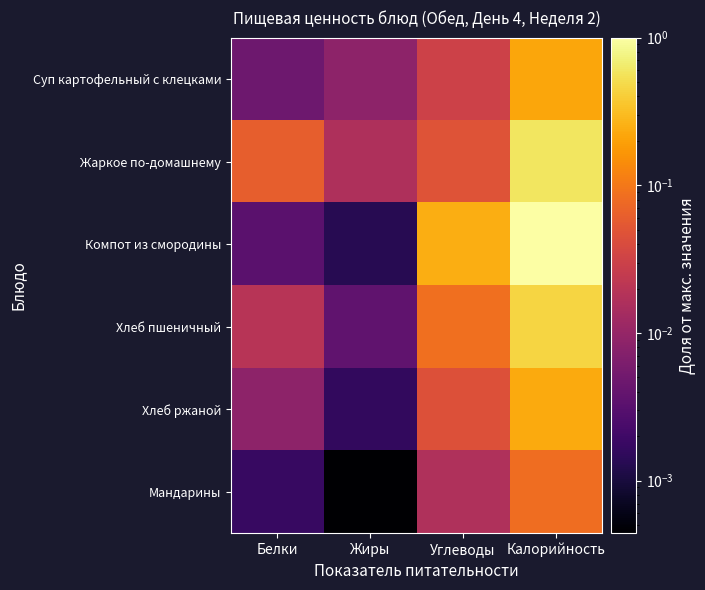

Reading right to left, what are all the values shown in this chart?

Суп картофельный с клецками: Калорийность=0.2	Углеводы=0.0	Жиры=0.0	Белки=0.0
Жаркое по-домашнему: Калорийность=0.6	Углеводы=0.0	Жиры=0.0	Белки=0.1
Компот из смородины: Калорийность=1.0	Углеводы=0.2	Жиры=0.0	Белки=0.0
Хлеб пшеничный: Калорийность=0.4	Углеводы=0.1	Жиры=0.0	Белки=0.0
Хлеб ржаной: Калорийность=0.2	Углеводы=0.0	Жиры=0.0	Белки=0.0
Мандарины: Калорийность=0.1	Углеводы=0.0	Жиры=0.0	Белки=0.0